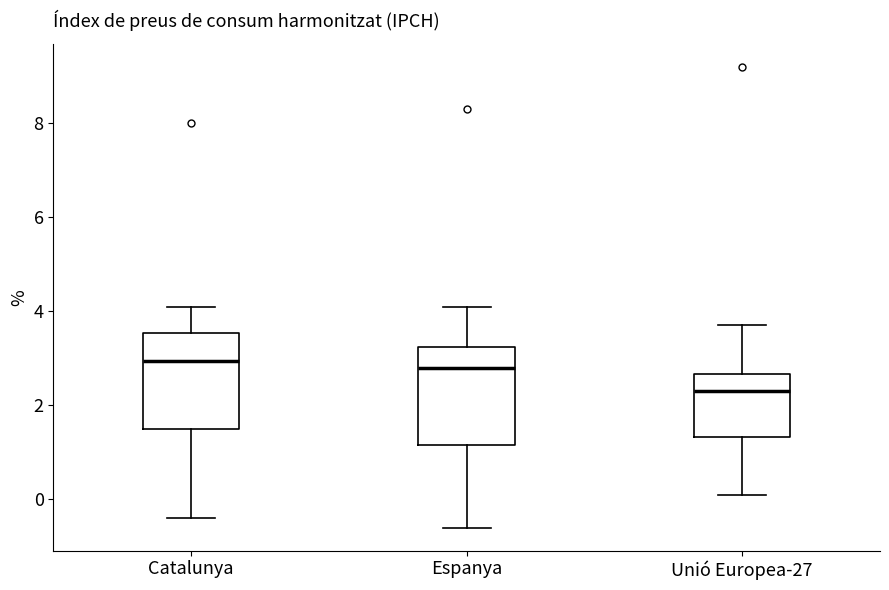

Where does the median line of the box for Catalunya sit on the y-axis? The values are not printed on the chart, so give them approximately, as read against the axis.

3.0